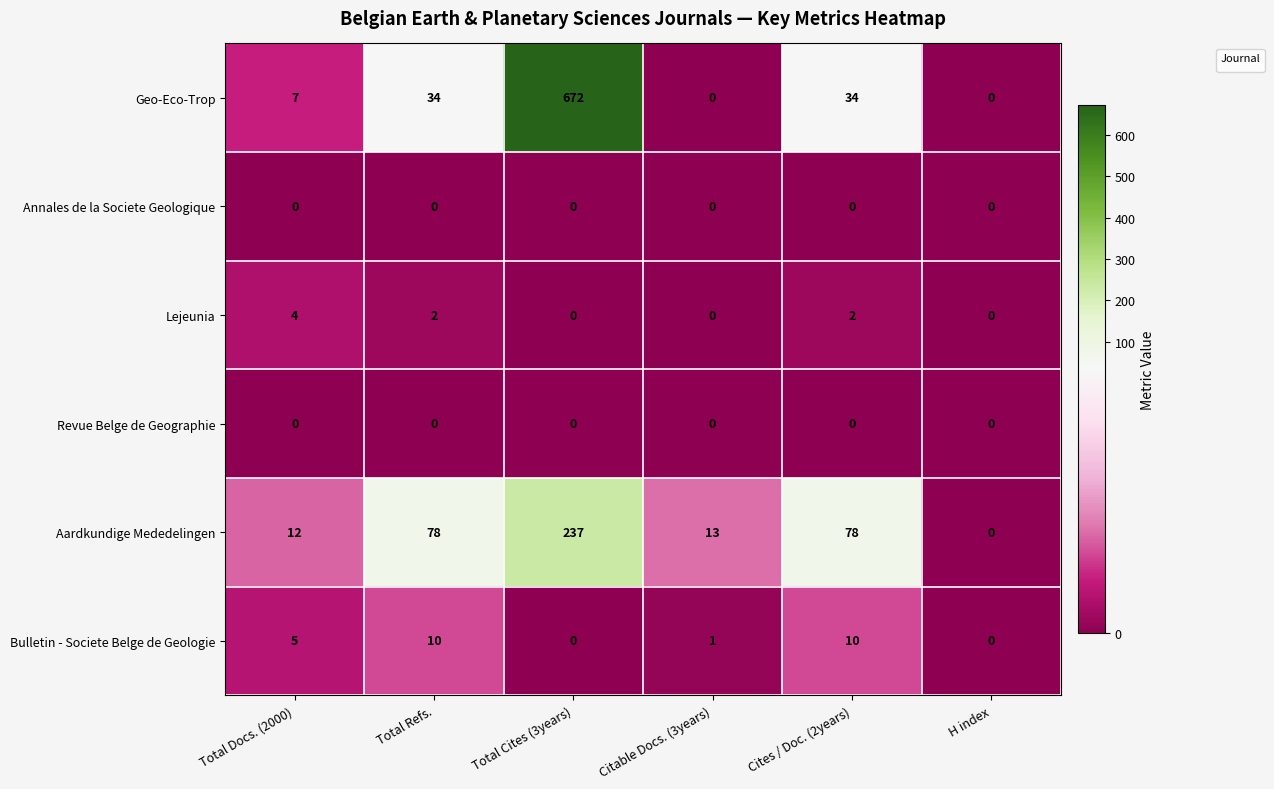

The chart shows a value of 2 at Cites / Doc. (2years). True or false?

False